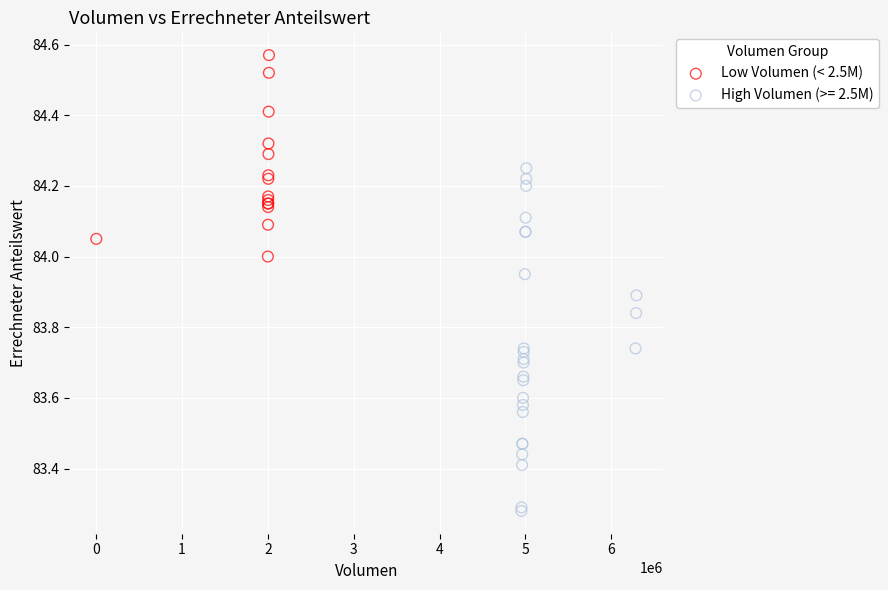

Which series has the widest spread of Y values?

High Volumen (>= 2.5M)